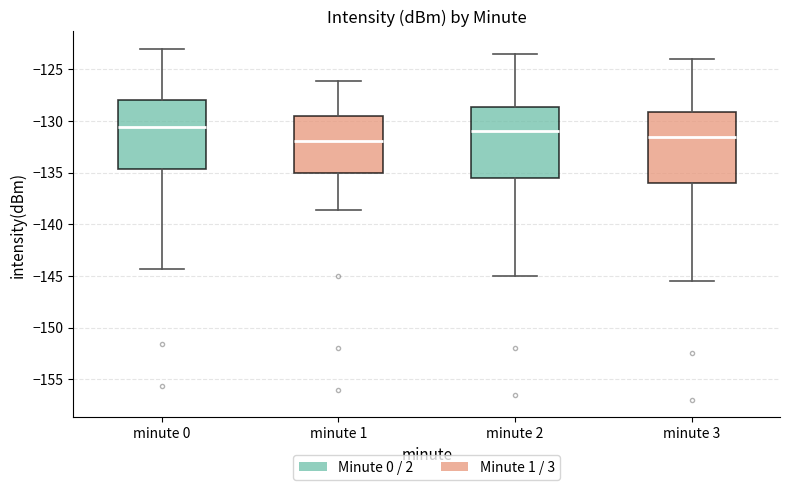

Where does the upper whisker of the box for minute 1 end on the y-axis? The values are not printed on the chart, so give them approximately, as read against the axis.

-126.0